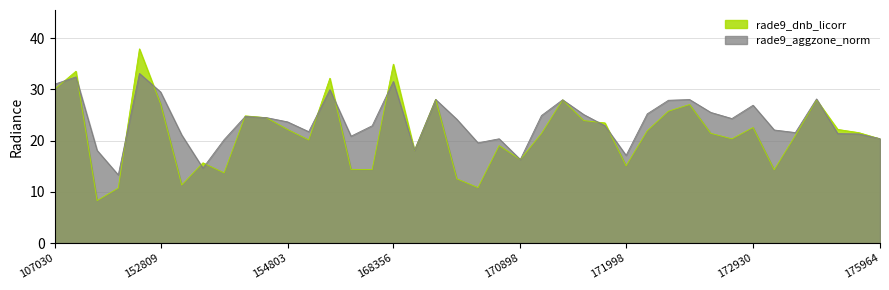

True or false: rade9_dnb_licorr and rade9_aggzone_norm intersect in this chart.

True